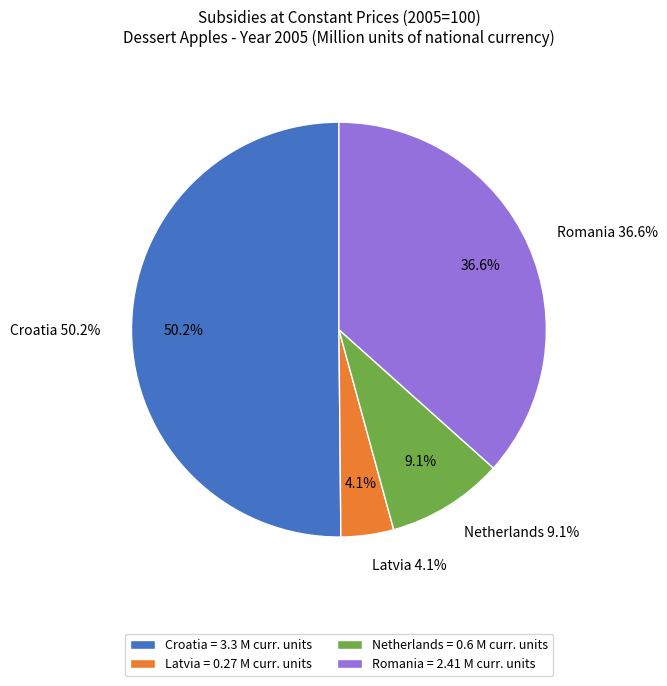

Rank the categories by value from highest to lowest.

Croatia, Romania, Netherlands, Latvia